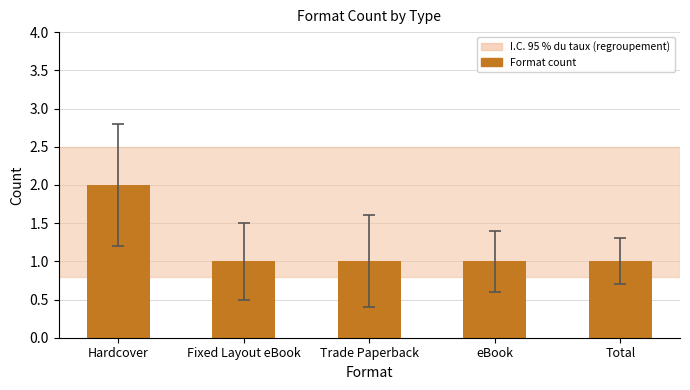

What is the smallest value displayed?

1